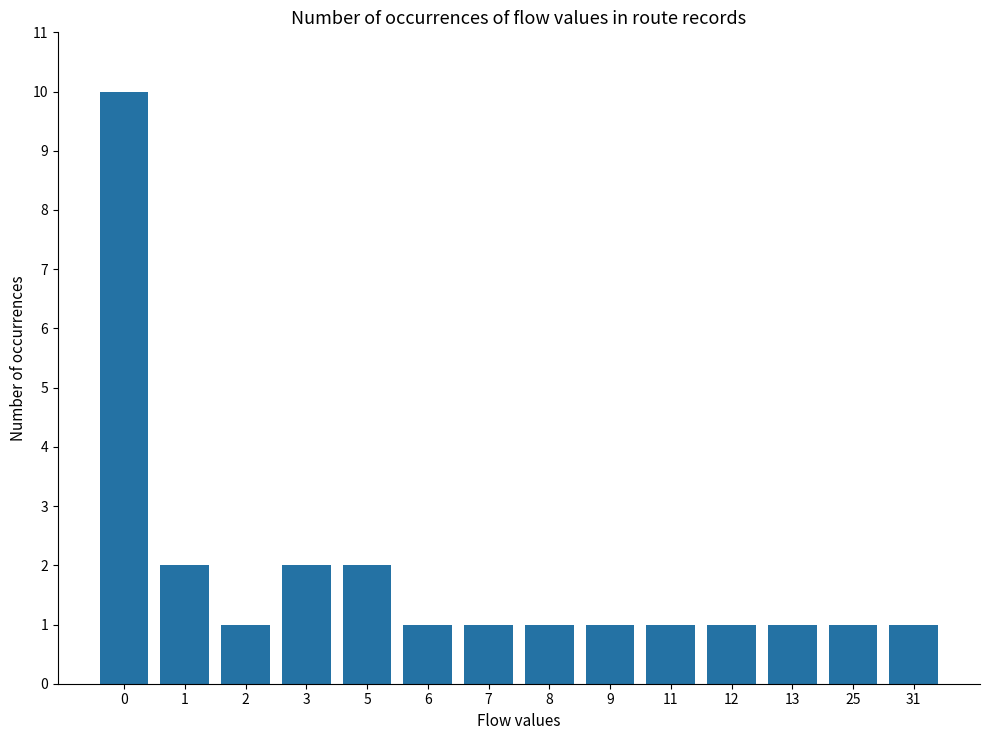

What is the ratio of the value at 8 to the value at 1?

0.5